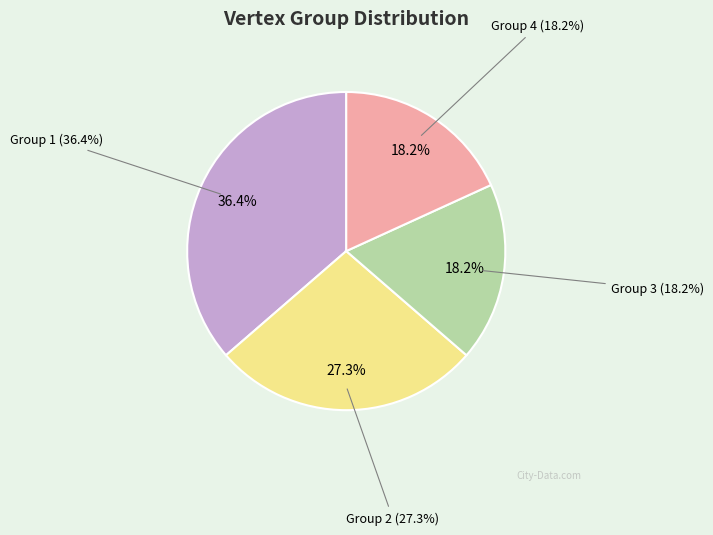

What is the ratio of the value at biovale_cluster to the value at chemicalsgreen?

9999.0